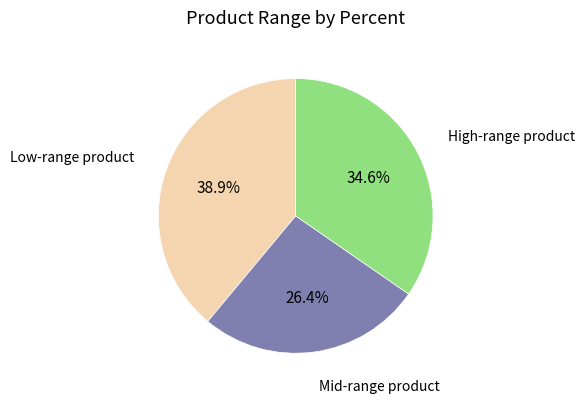

What is the ratio of the value at High-range product to the value at Low-range product?

0.9